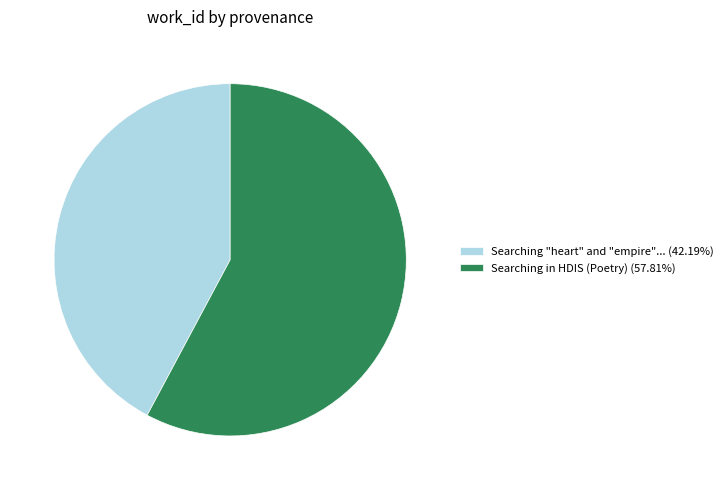

Do Searching "heart" and "empire"... (42.19%) and Searching in HDIS (Poetry) (57.81%) together represent more than half of the pie?

Yes